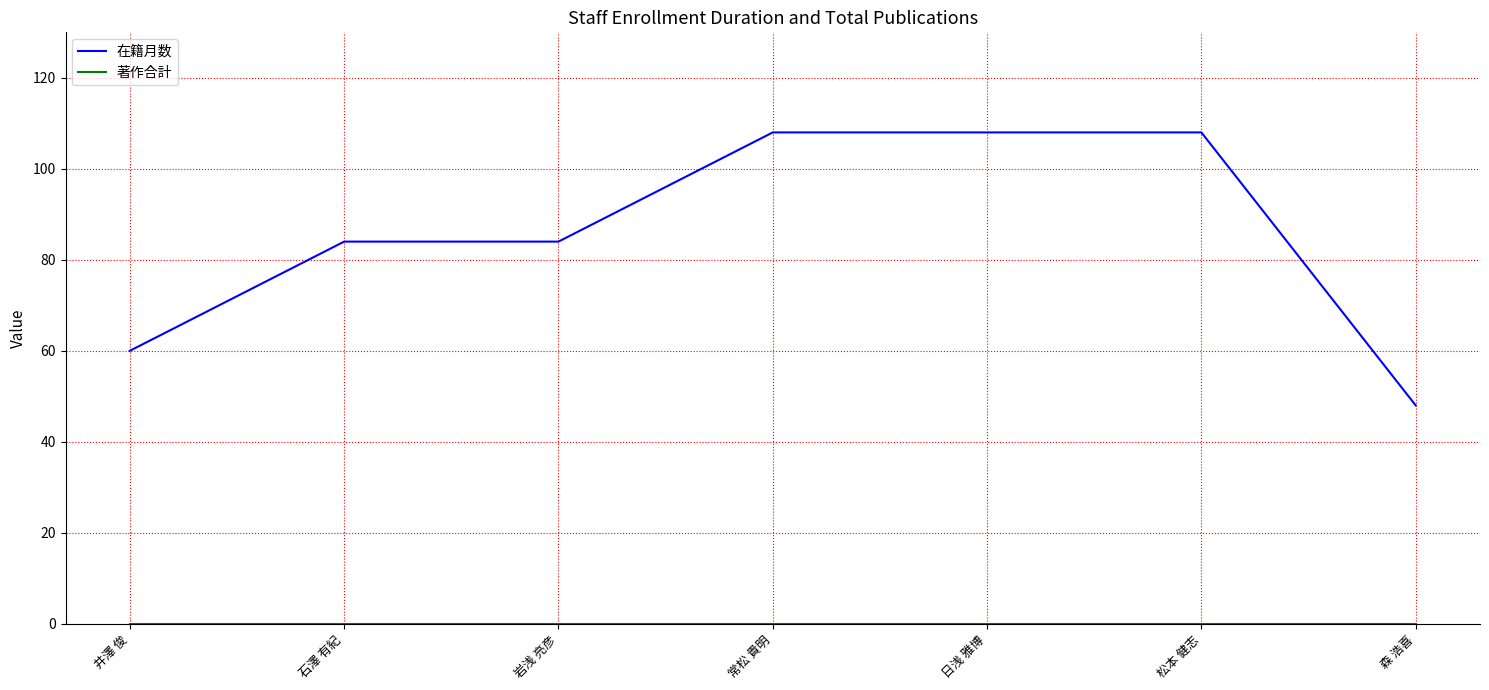

How many lines are shown in the chart?

2